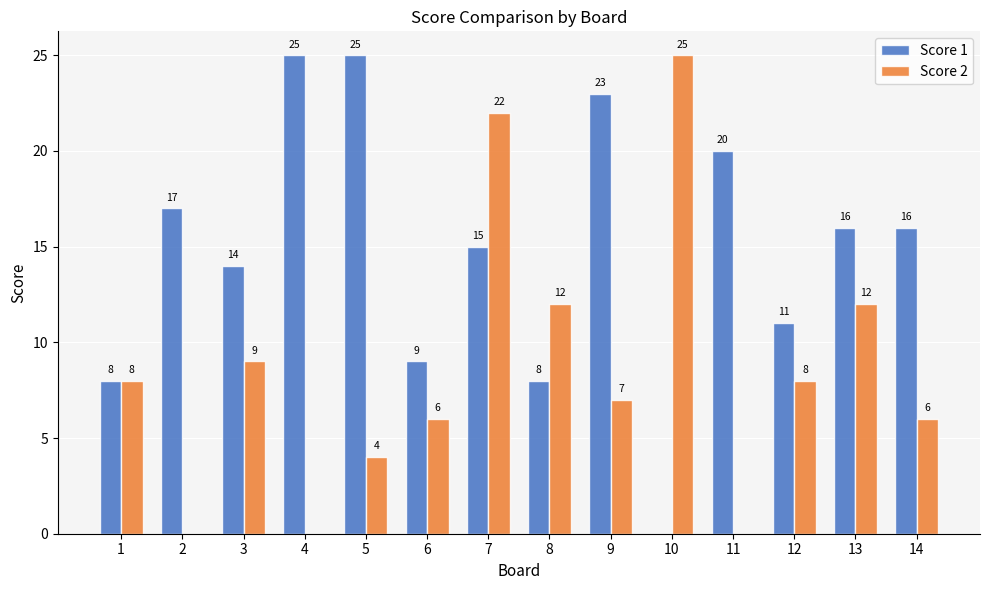

True or false: Score 1 has a value of 8 at 14.

False